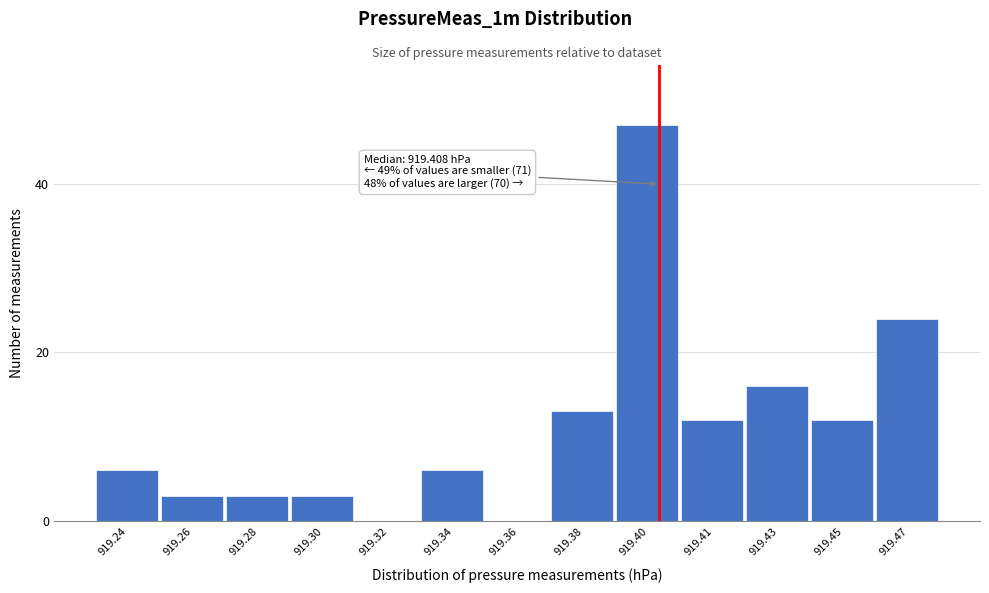

Reading left to right, list all the values displayed in this chart.

919.24=6	919.26=3	919.28=3	919.30=3	919.32=0	919.34=6	919.36=0	919.38=13	919.40=47	919.41=12	919.43=16	919.45=12	919.47=24